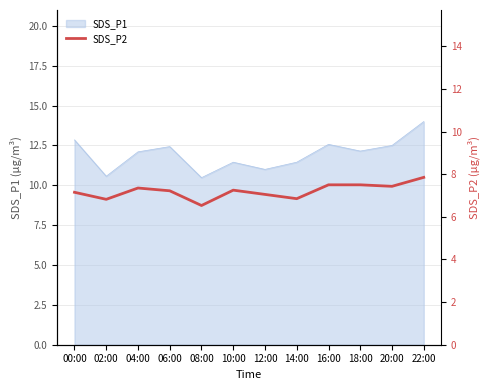

What position from the left is 12:00?

7